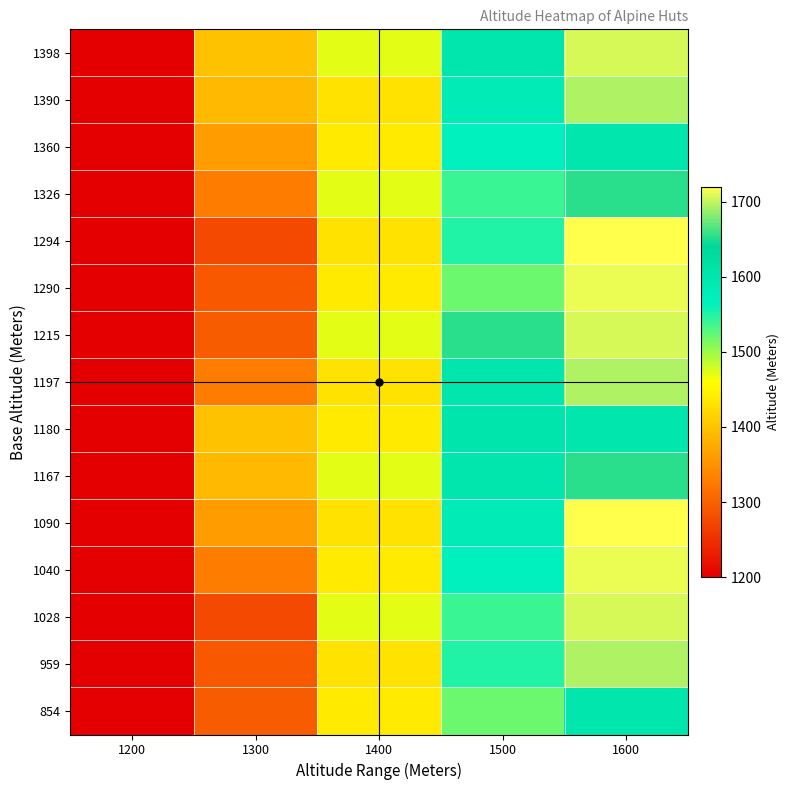

Reading left to right, what are all the values shown in this chart?

854: 1200=1200	1300=1294	1400=1438	1500=1520	1600=1600
959: 1200=1200	1300=1290	1400=1431	1500=1550	1600=1694
1028: 1200=1200	1300=1276	1400=1471	1500=1540	1600=1707
1040: 1200=1200	1300=1326	1400=1438	1500=1564	1600=1713
1090: 1200=1200	1300=1360	1400=1431	1500=1583	1600=1720
1167: 1200=1200	1300=1390	1400=1471	1500=1600	1600=1653
1180: 1200=1200	1300=1398	1400=1438	1500=1602	1600=1600
1197: 1200=1200	1300=1326	1400=1431	1500=1600	1600=1694
1215: 1200=1200	1300=1294	1400=1471	1500=1653	1600=1707
1290: 1200=1200	1300=1290	1400=1438	1500=1520	1600=1713
1294: 1200=1200	1300=1276	1400=1431	1500=1550	1600=1720
1326: 1200=1200	1300=1326	1400=1471	1500=1540	1600=1653
1360: 1200=1200	1300=1360	1400=1438	1500=1564	1600=1600
1390: 1200=1200	1300=1390	1400=1431	1500=1583	1600=1694
1398: 1200=1200	1300=1398	1400=1471	1500=1600	1600=1707